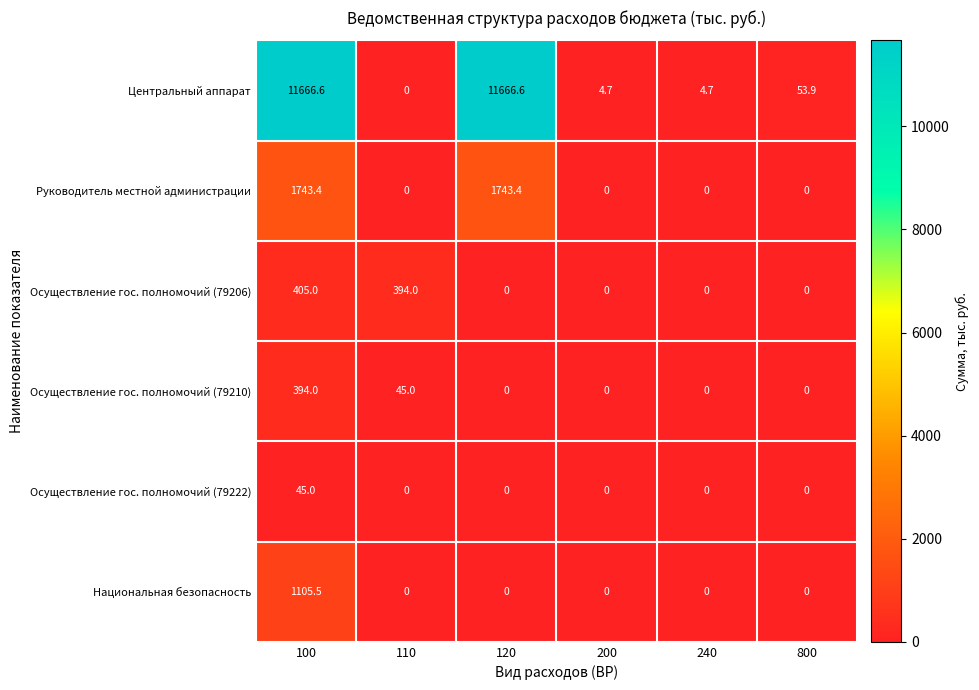

The Центральный аппарат series shows 3.1 at 200. True or false?

False